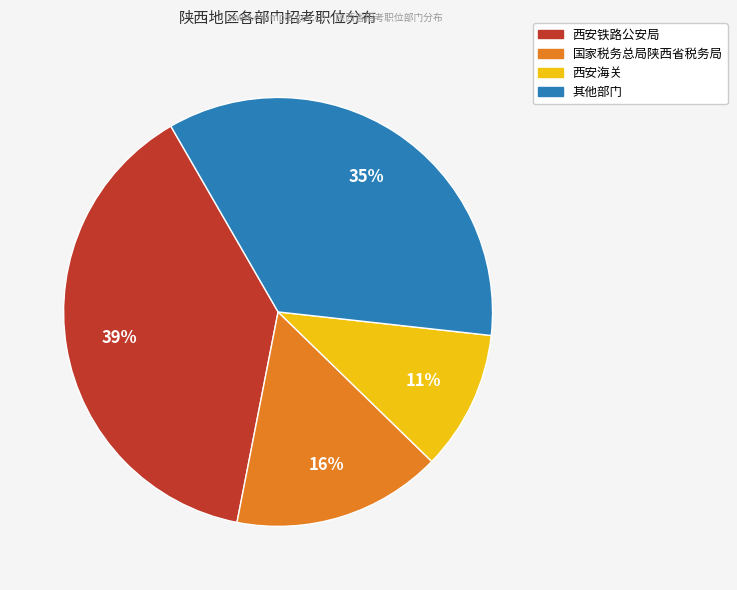

Is there any slice that represents more than half of the pie?

No